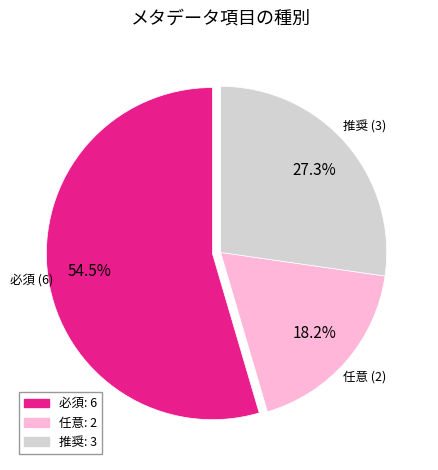

Count the number of slices in the pie.

3